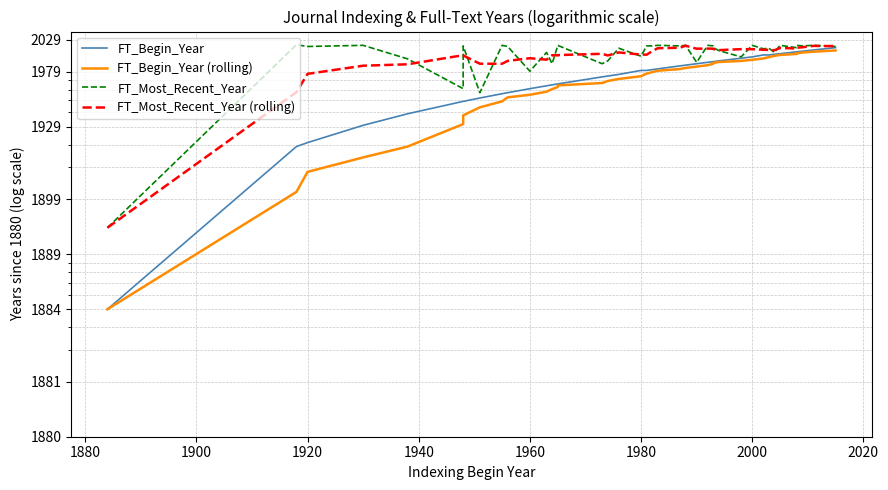

True or false: FT_Begin_Year (rolling) and FT_Most_Recent_Year cross at least once.

False